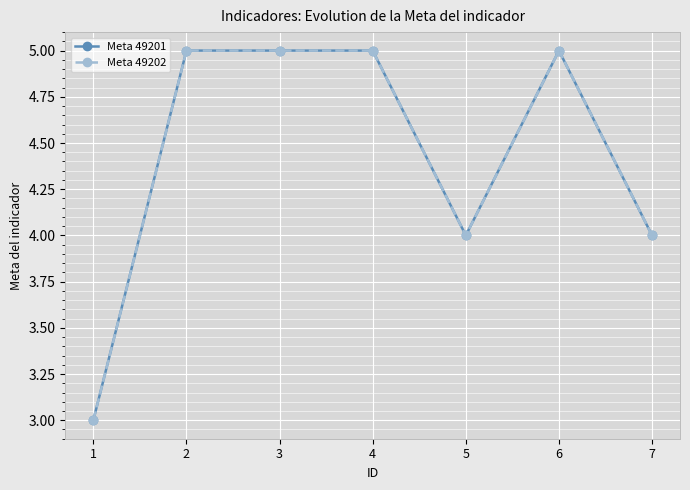

What is the average value of the Meta 49201 series?

4